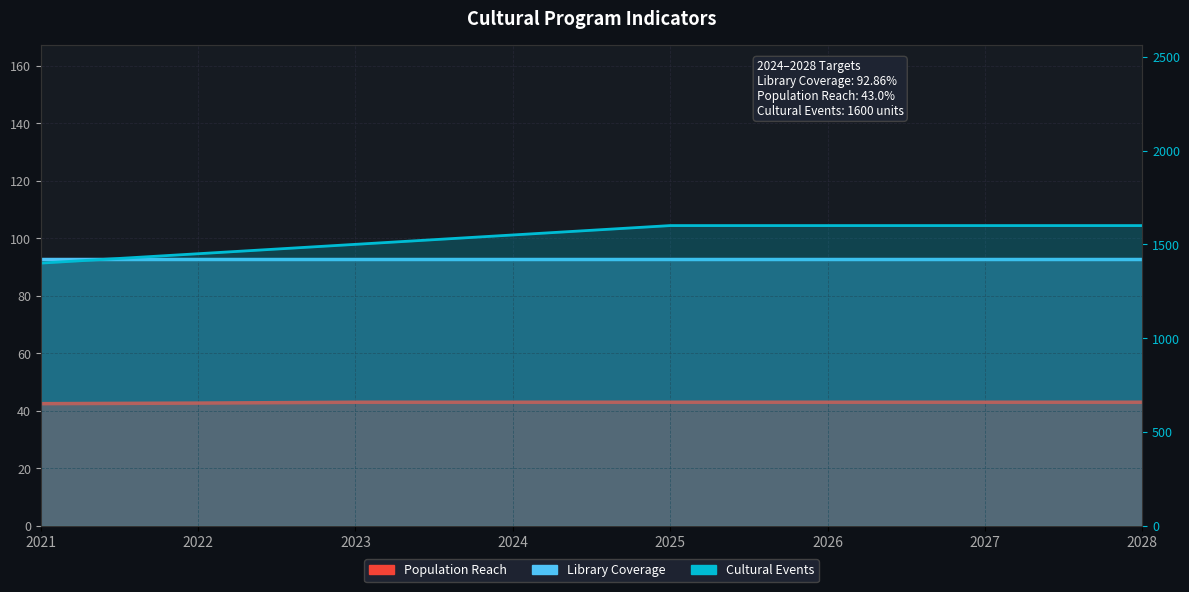

What is the value of the Population Reach point at the 4th from the left?

43.0